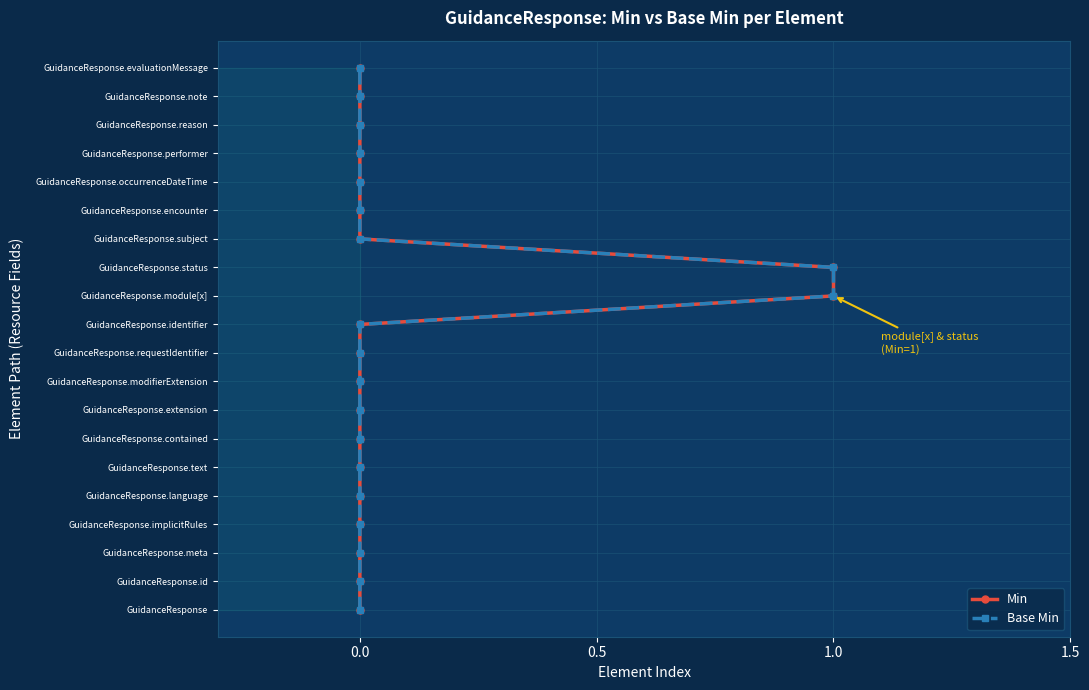

True or false: Min and Base Min cross at least once.

False